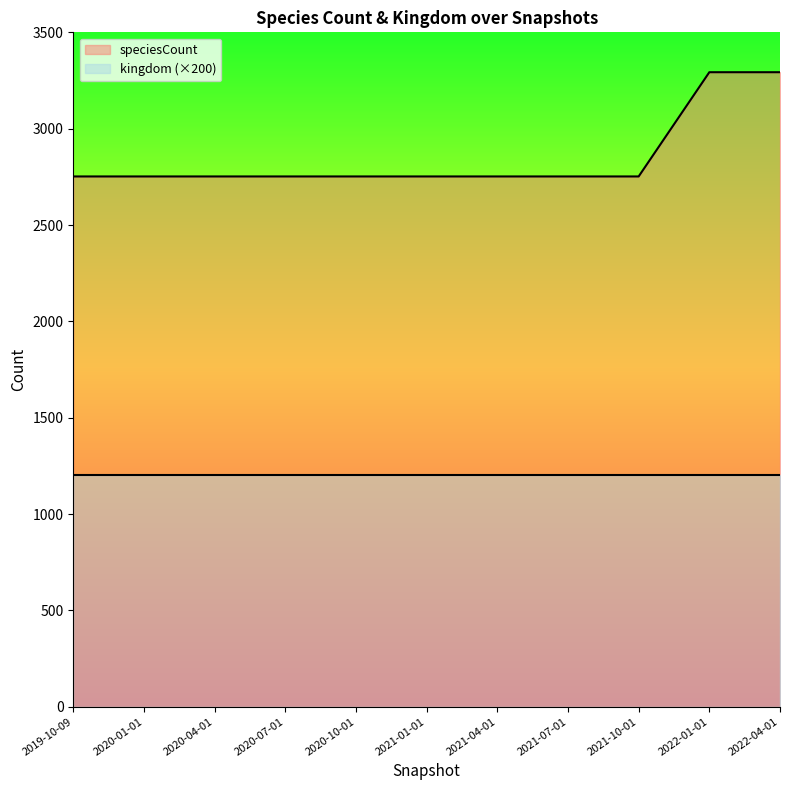

What is the value of the 4th point from the left?

2752